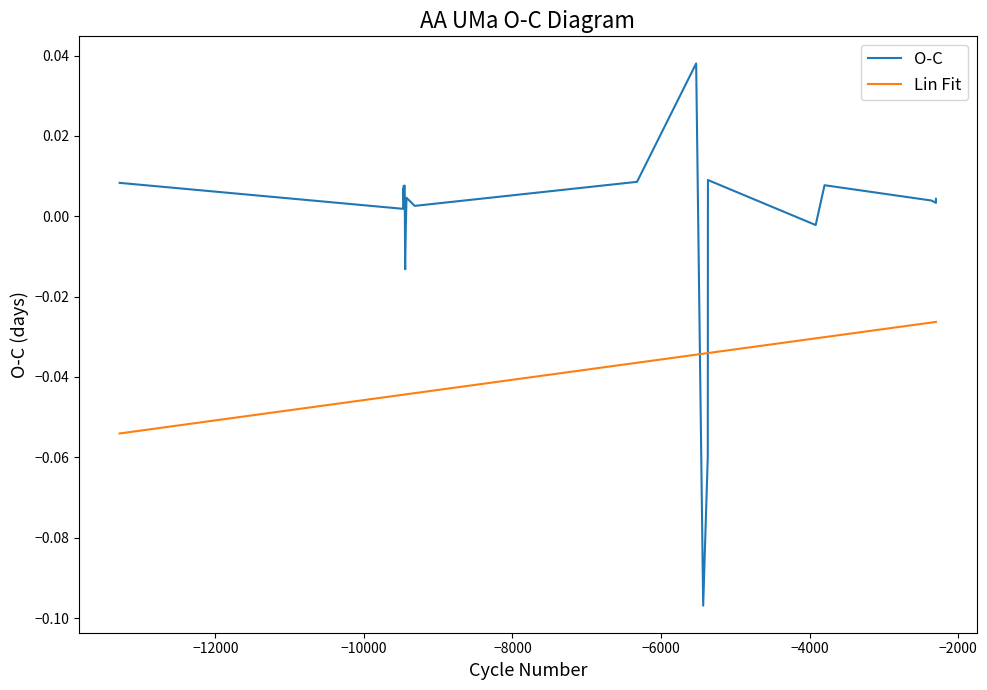

How many data points in O-C are above 0?

15